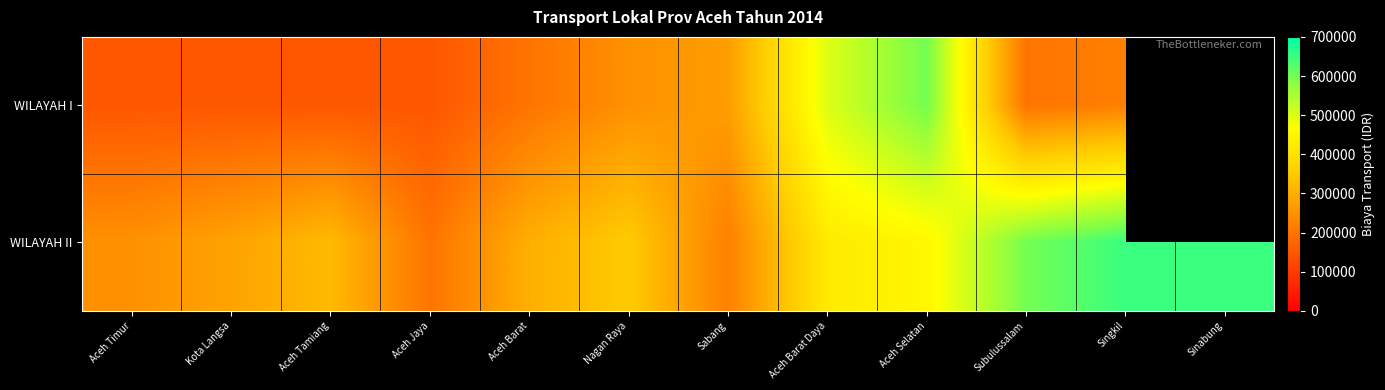

Which label corresponds to the largest value in the chart?

Singkil